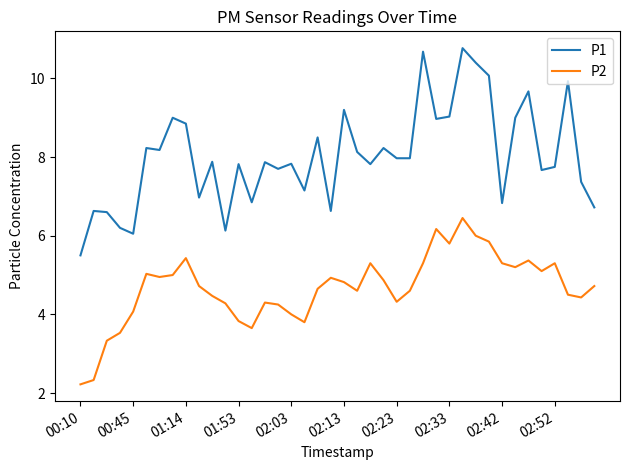

Which series has the largest total across all categories?

P1